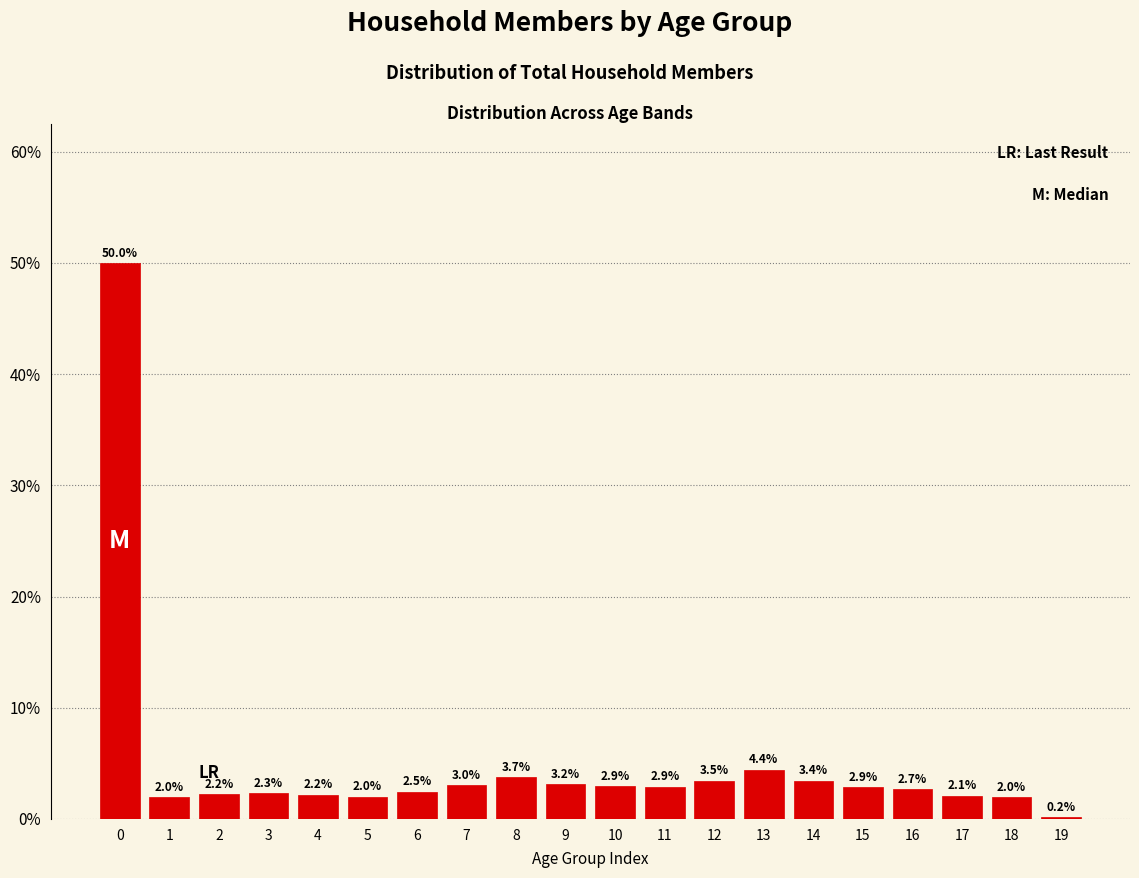

Reading left to right, transcribe all the data shown in this chart.

50.0	2.0	2.2	2.3	2.2	2.0	2.5	3.0	3.7	3.2	2.9	2.9	3.5	4.4	3.4	2.9	2.7	2.1	2.0	0.2